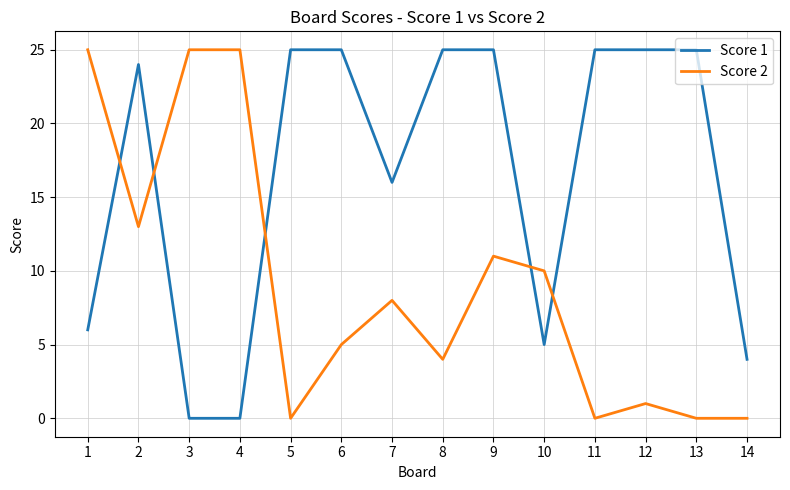

The value of Score 1 at 7 is 24. True or false?

False